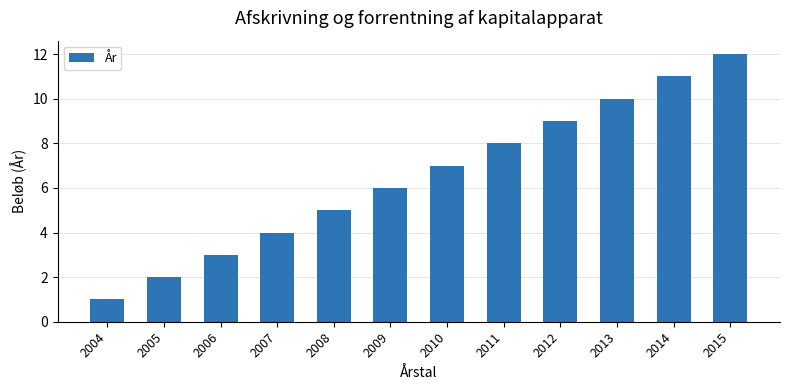

What value does the data have at 2012, to the nearest 5?

10